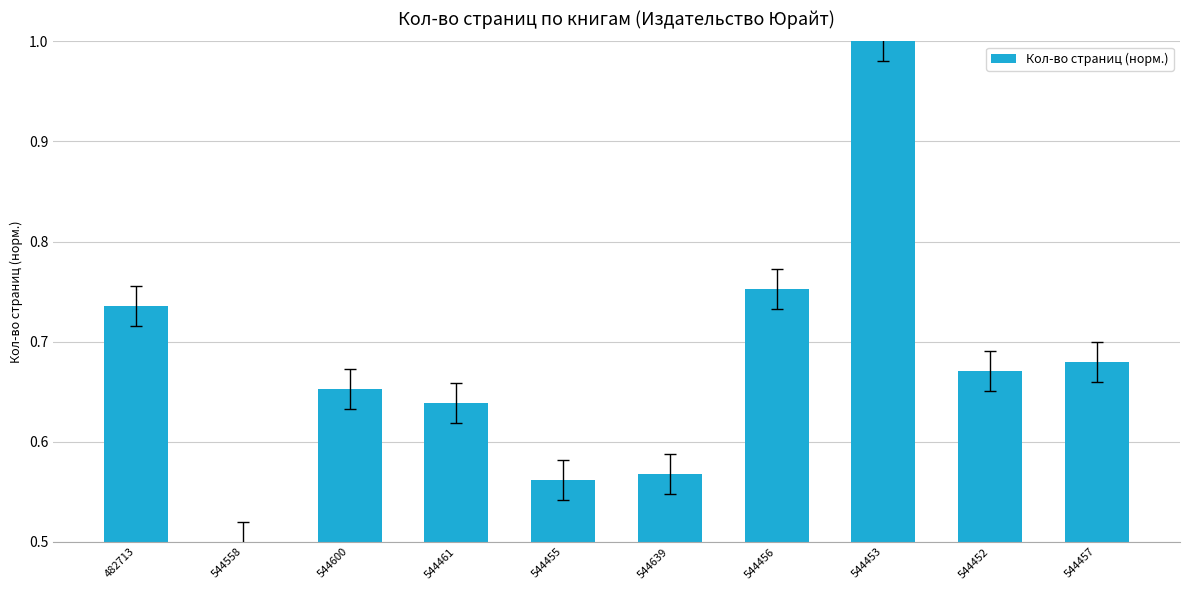

Between 544558 and 544457, which is larger?

544457